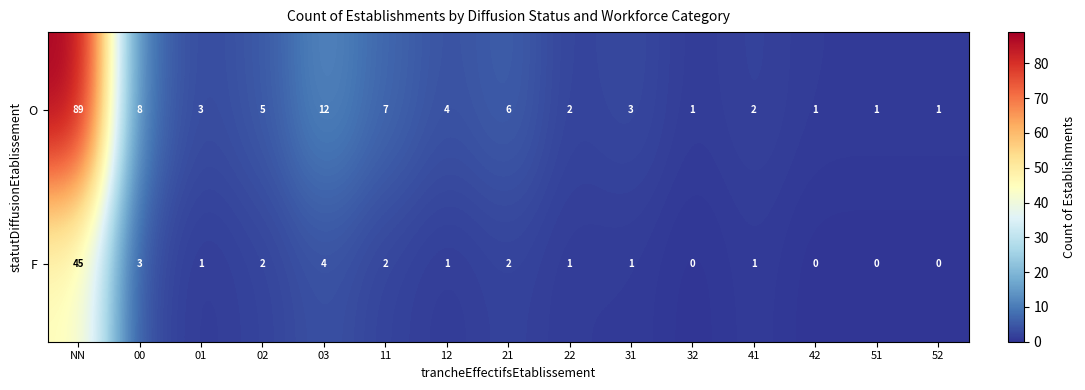

At which label is F closest to 22?

03